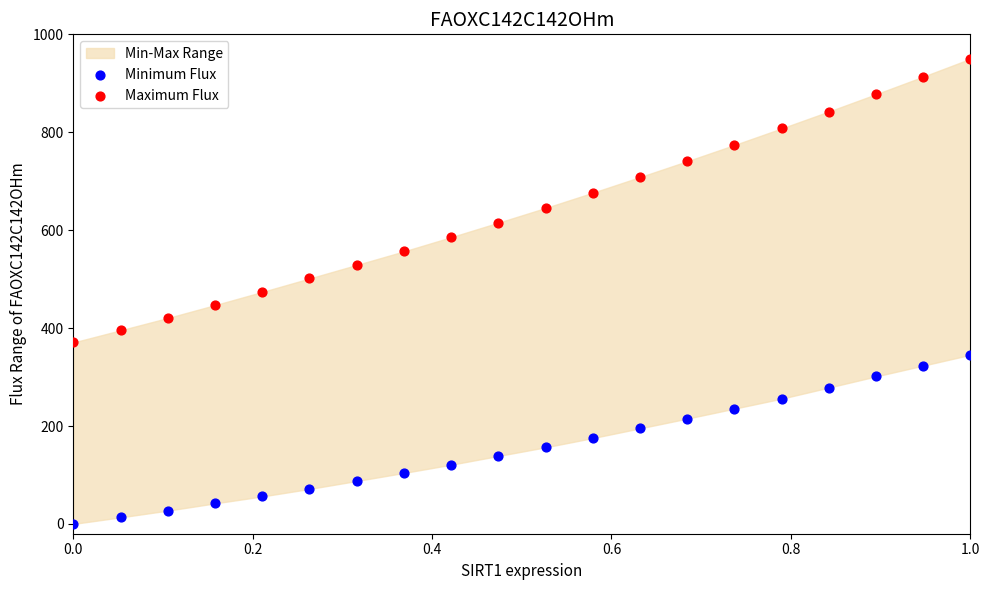

Across all data points, what is the range of X values (max minus min)?

1.0